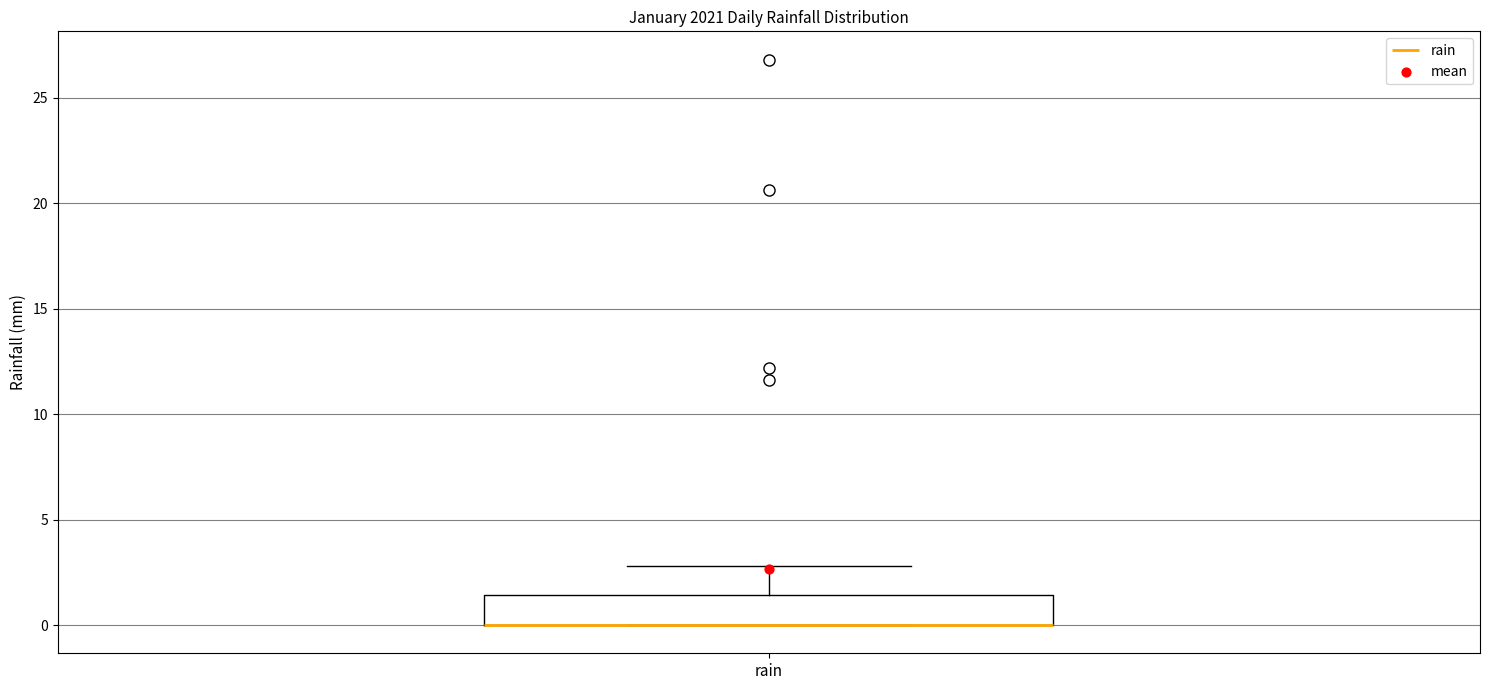

Read this box plot against the y-axis: the position of the median line, the range covered by the box, and the ends of both whiskers. The values are not printed on the chart, so give them approximately, as read against the axis.

median 0.0 (drawn on the box's lower edge), box 0.0 to 1.5, whiskers 0.0 to 3.0